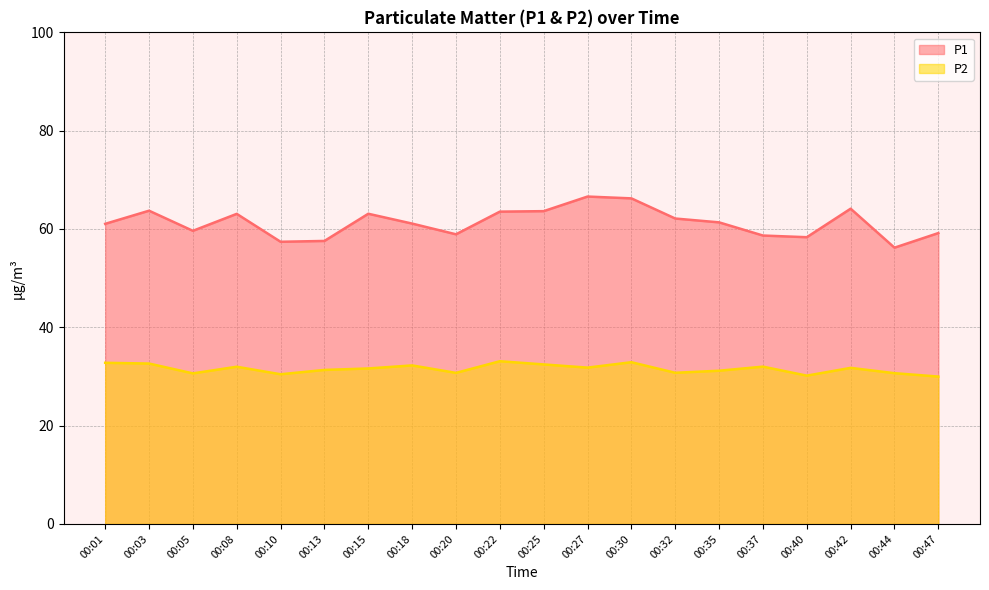

True or false: P2 has more than 2 points higher than both neighbors.

True